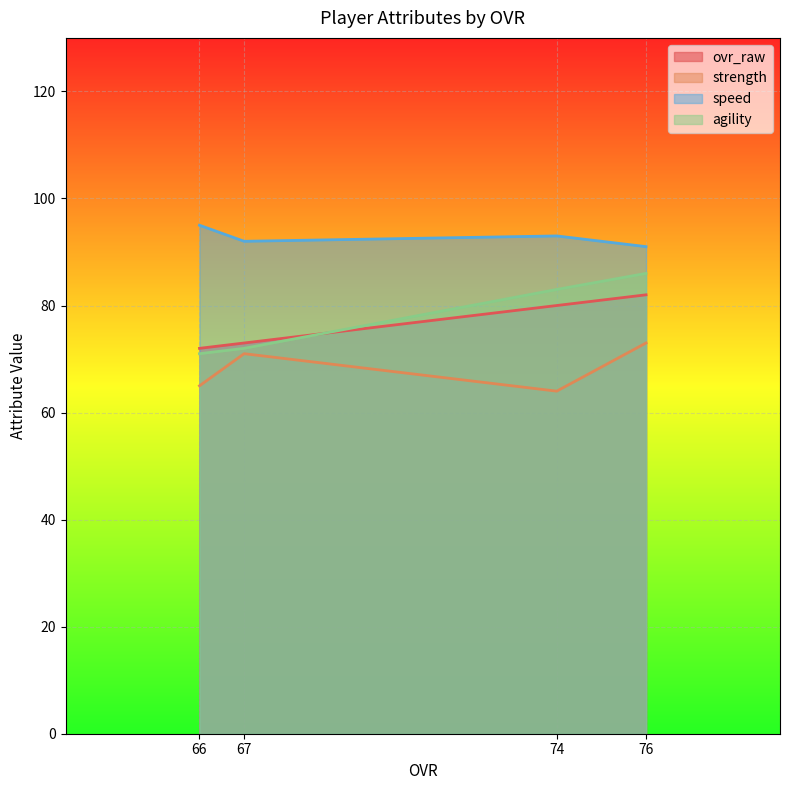

What are all the series names shown in the legend?

ovr_raw, strength, speed, agility